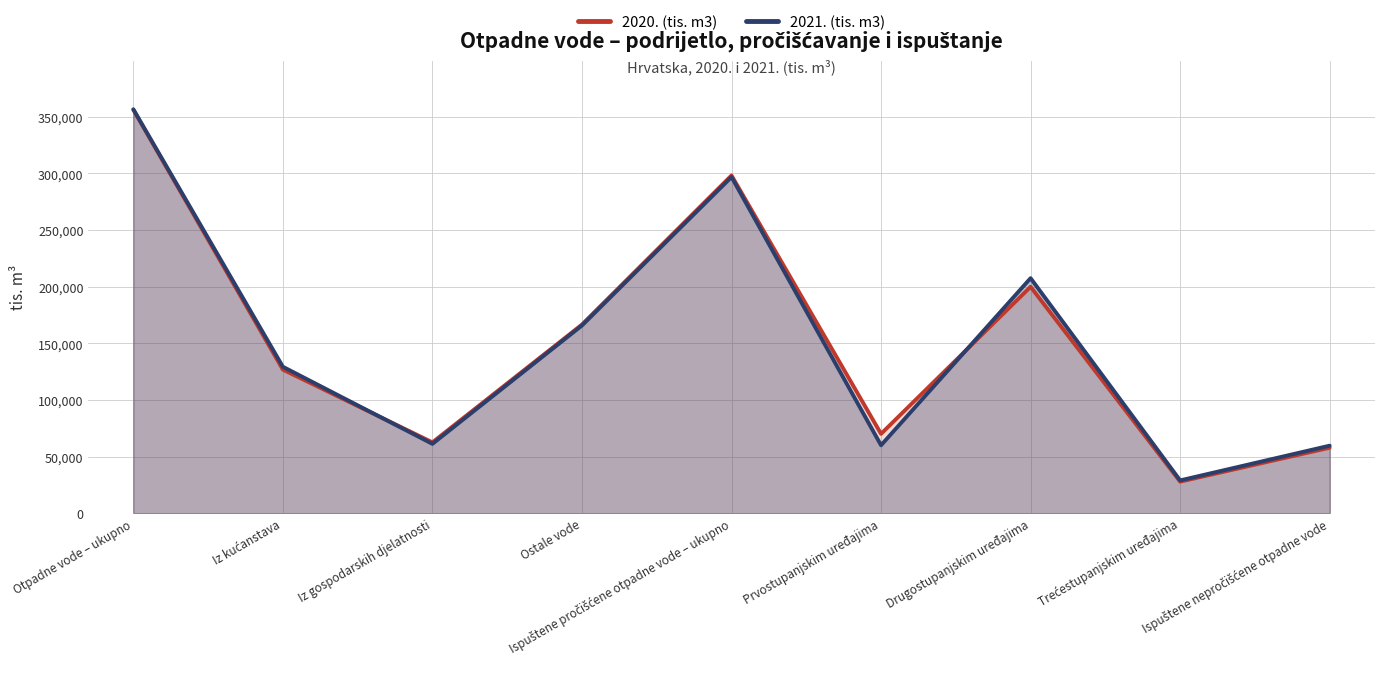

True or false: 2020. (tis. m3) and 2021. (tis. m3) intersect in this chart.

True